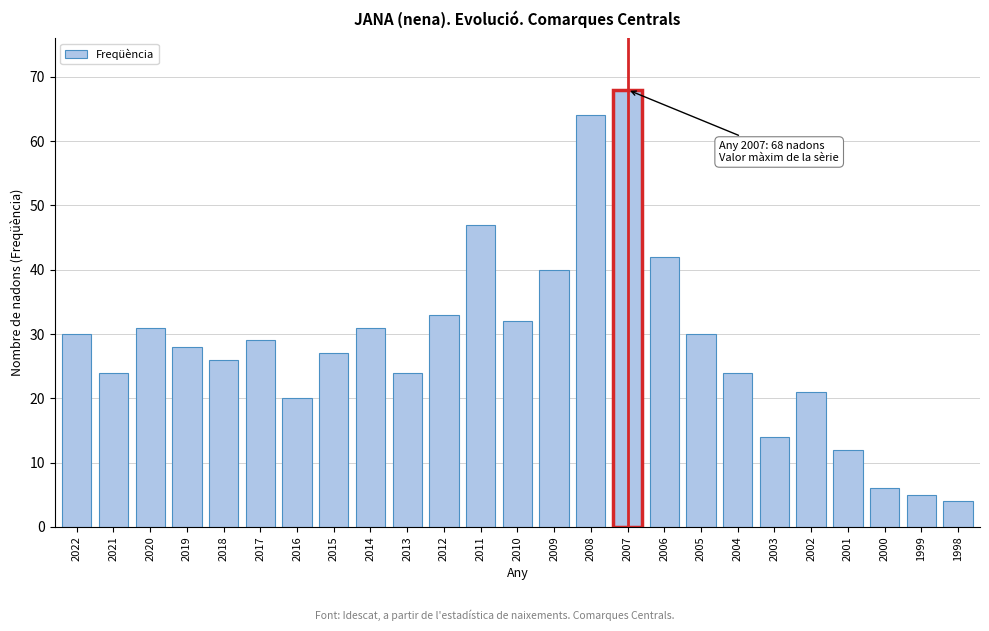

Reading left to right, extract all data points from this chart.

30	24	31	28	26	29	20	27	31	24	33	47	32	40	64	68	42	30	24	14	21	12	6	5	4